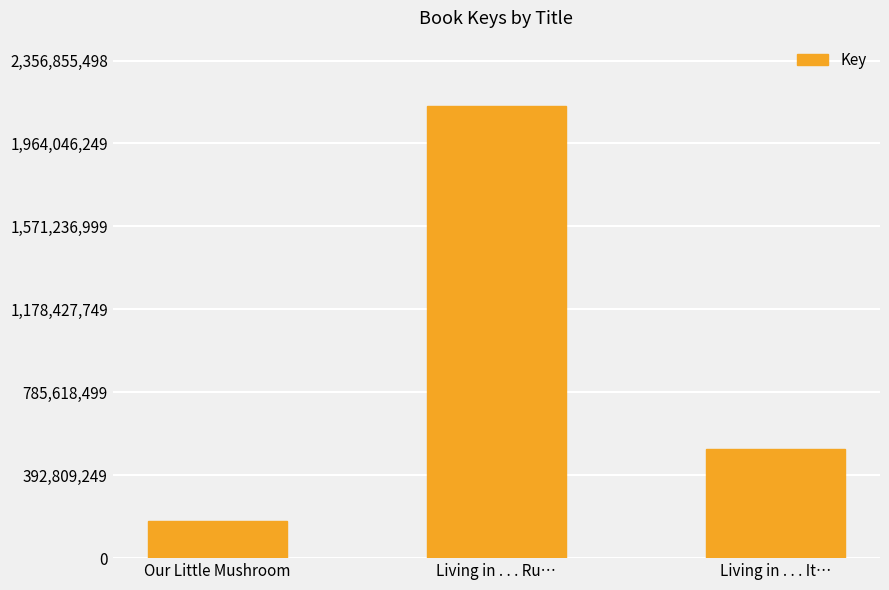

Approximately how many times larger is the value at Our Little Mushroom compared to Living in . . . It…?

0.3